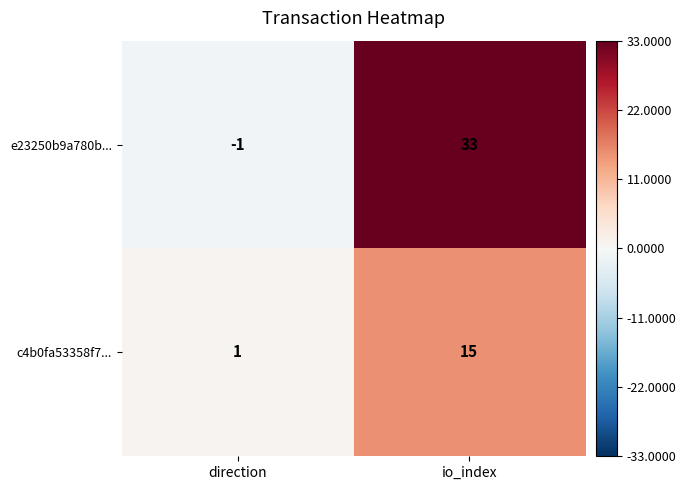

What is the sum of the e23250b9a780b... values at direction and io_index?

32